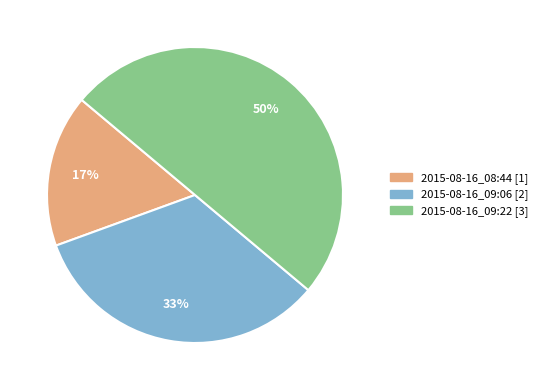

To the nearest percent, what percentage of the pie is 2015-08-16_09:06?

33%